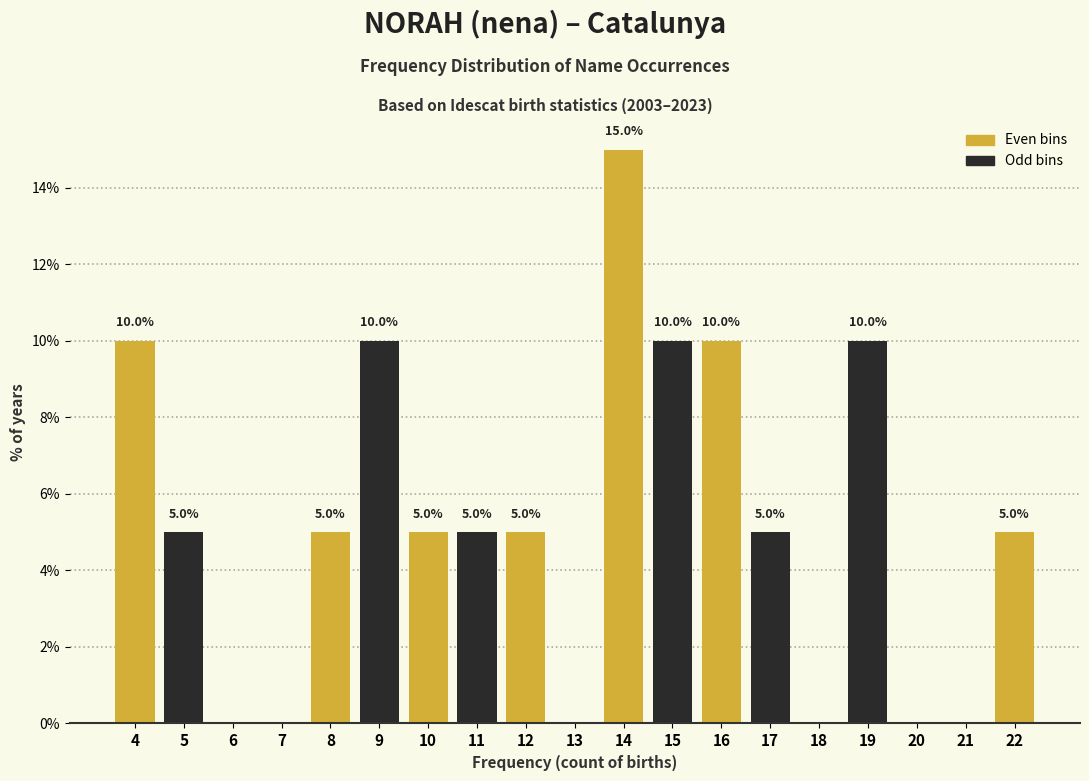

Over which range of the x-axis is the bar tallest?

13.5 to 14.5